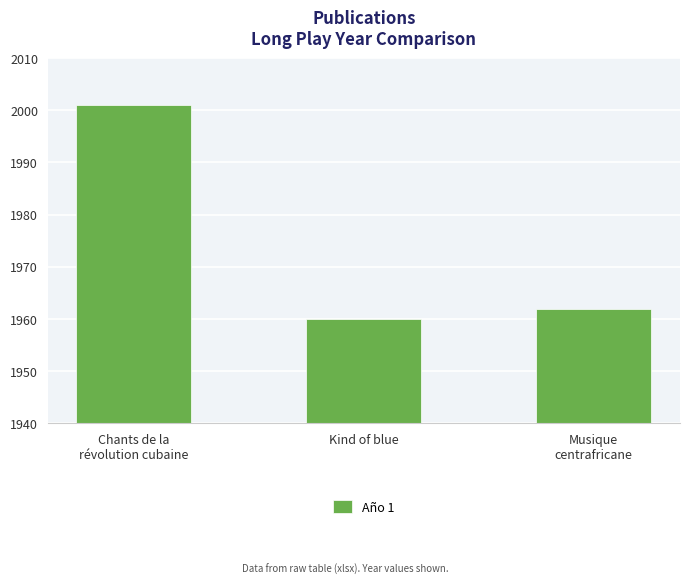

True or false: the data shows 2860 at Chants de la
révolution cubaine.

False